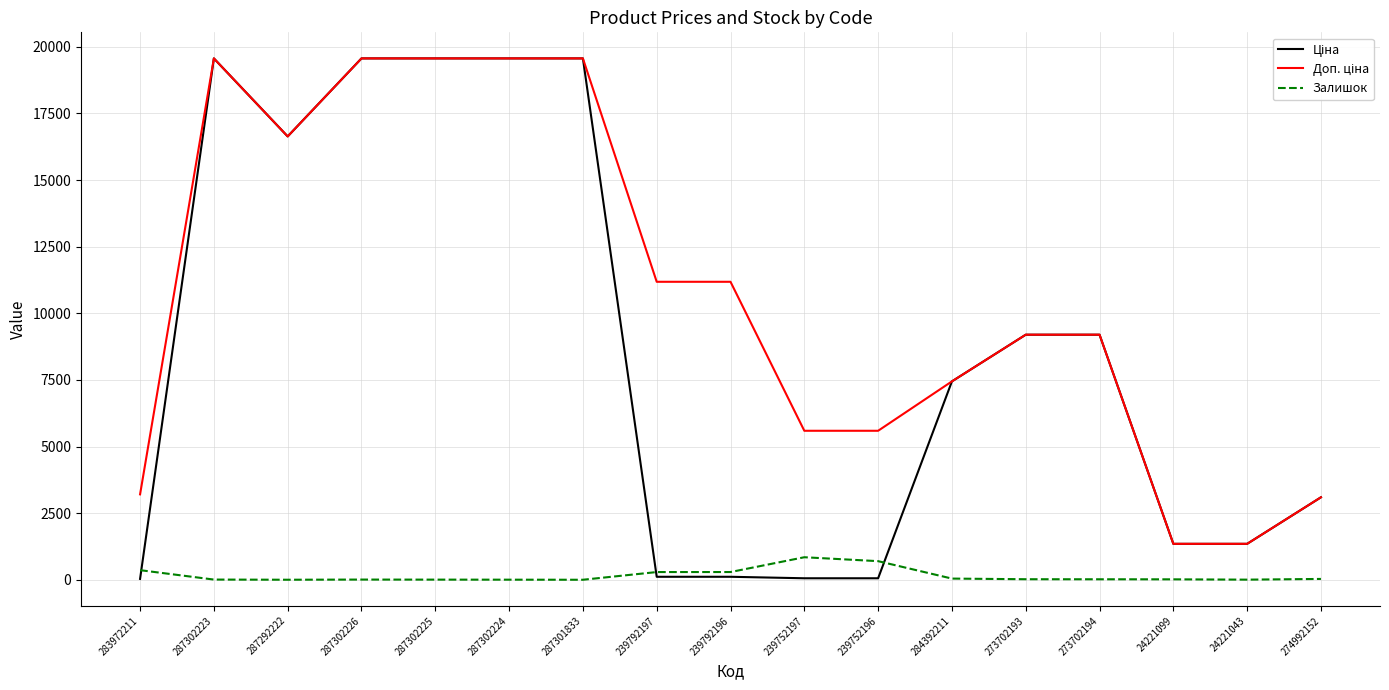

True or false: Залишок has a value of 3.0 at 287302224.

True